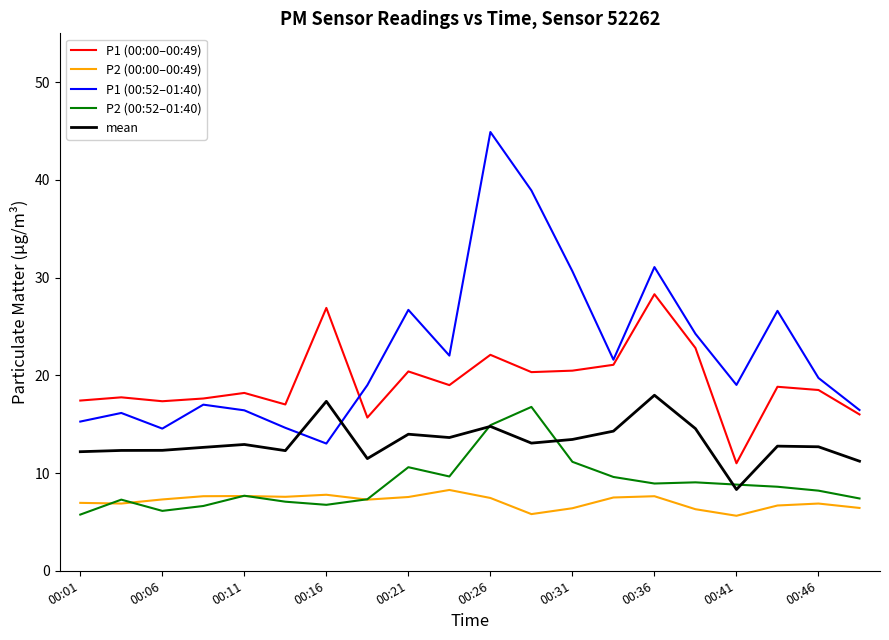

What is the greatest value displayed?

44.9